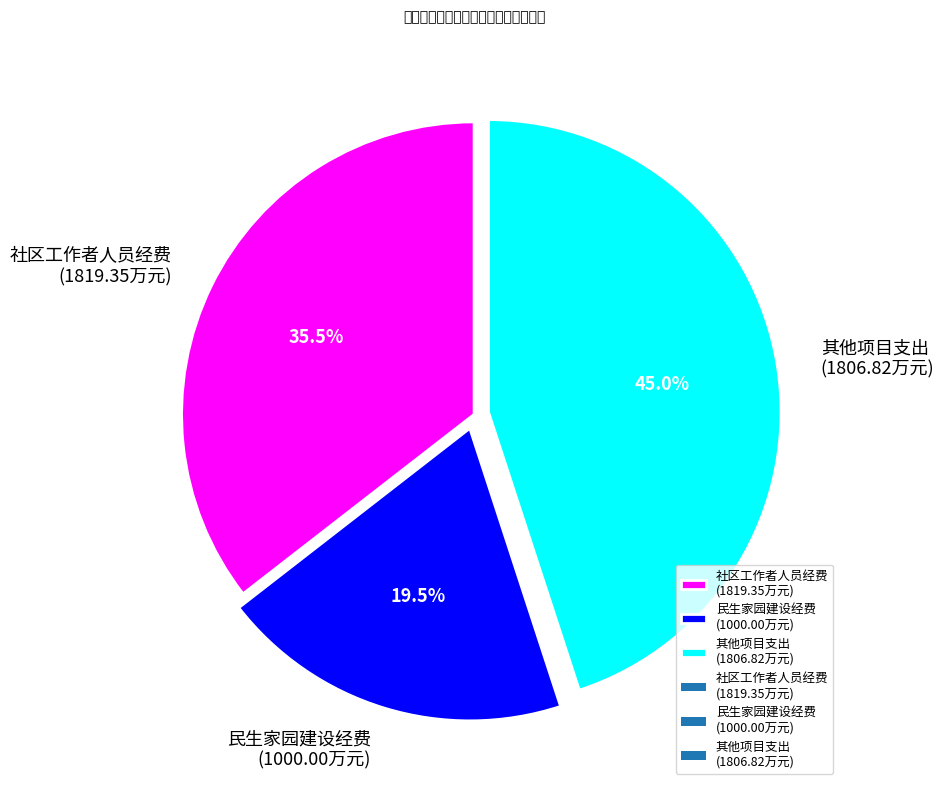

Which category has the biggest portion of the pie?

其他项目支出 (1806.82万元)